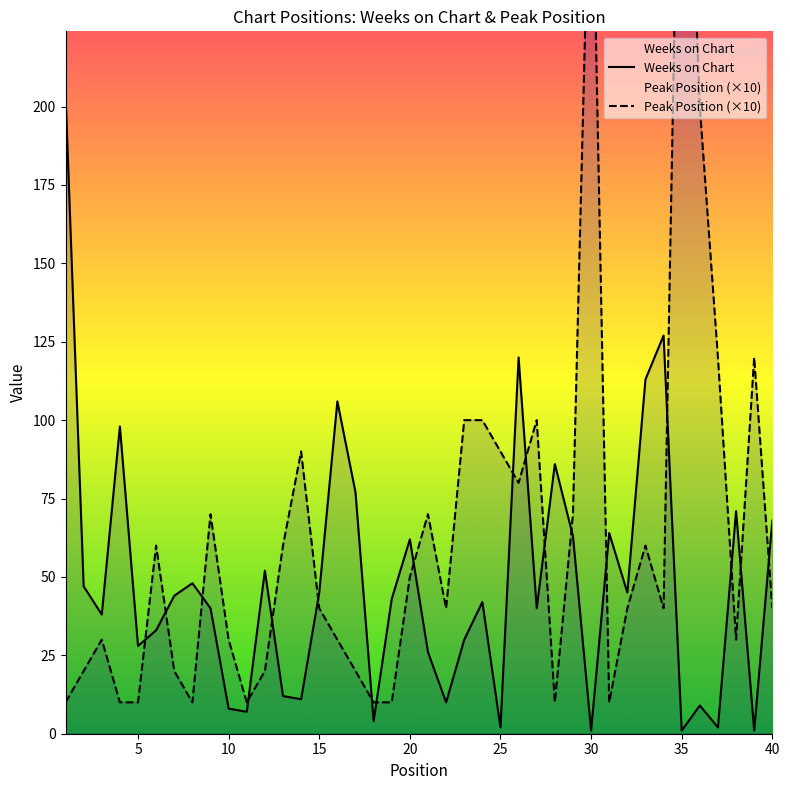

At which label is Weeks on Chart closest to 102?

4